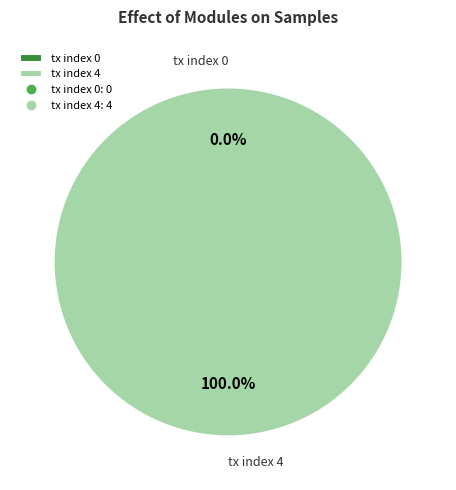

What is the change in value from tx index 0 to tx index 4?

+4